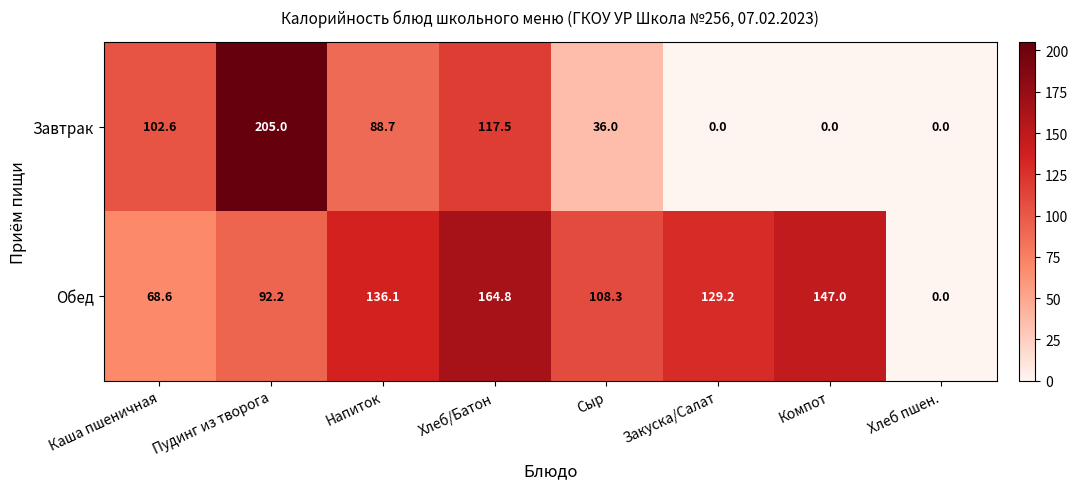

At which category does the chart reach its peak across all series?

Пудинг из творога